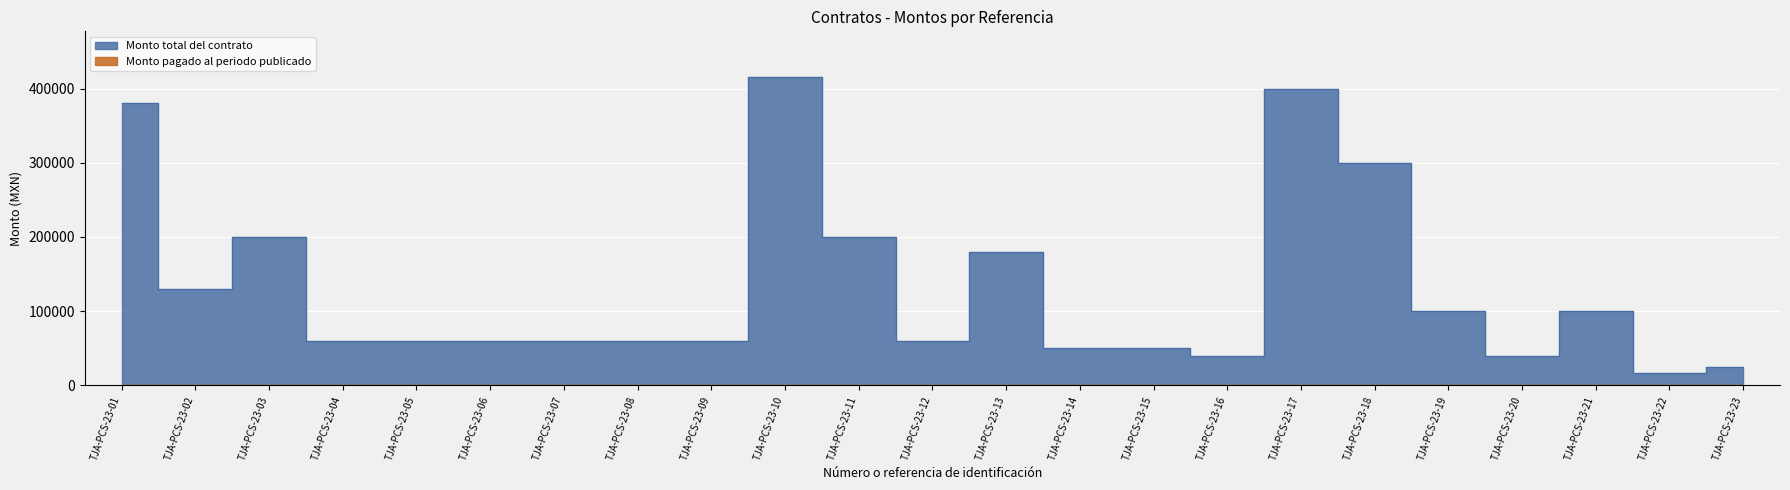

Count the number of categories in the chart.

23